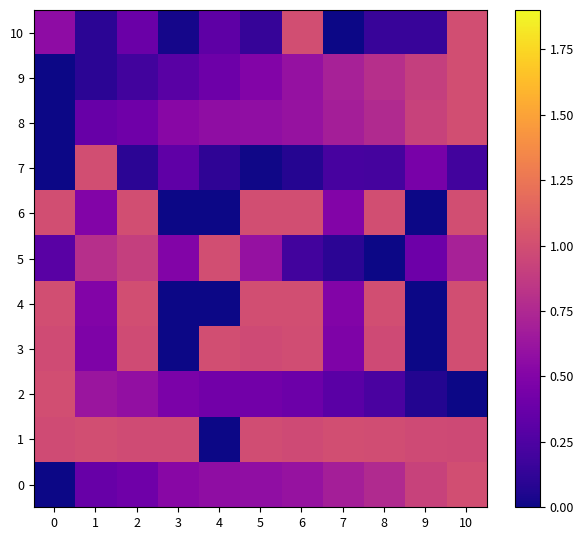

What is the difference between the highest and lowest values at 4?

1.0